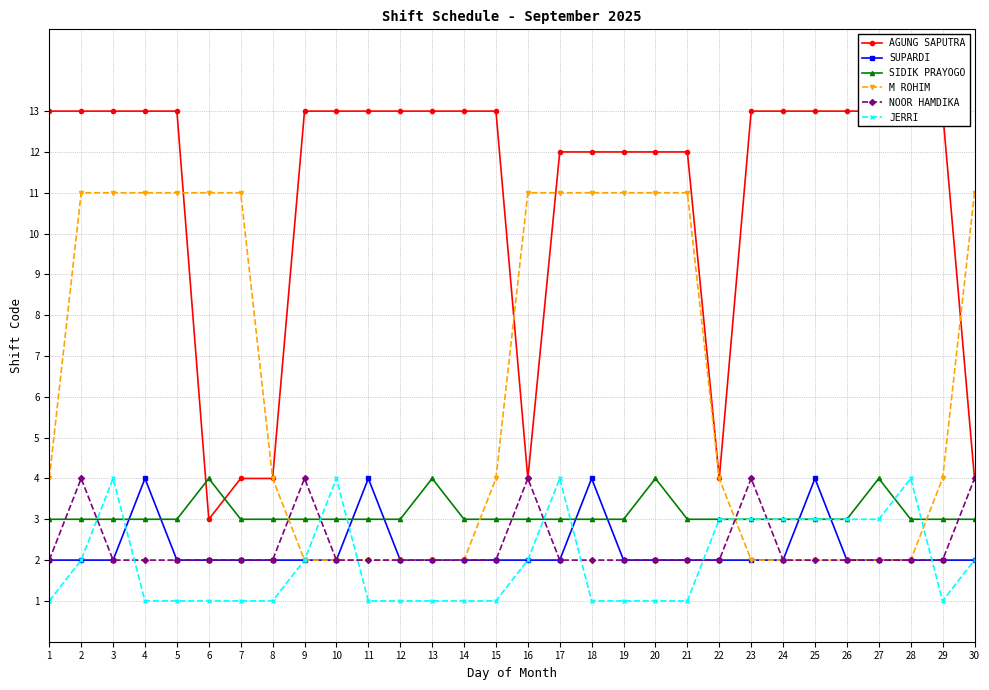

Does the chart display data point markers on the line(s)?

Yes